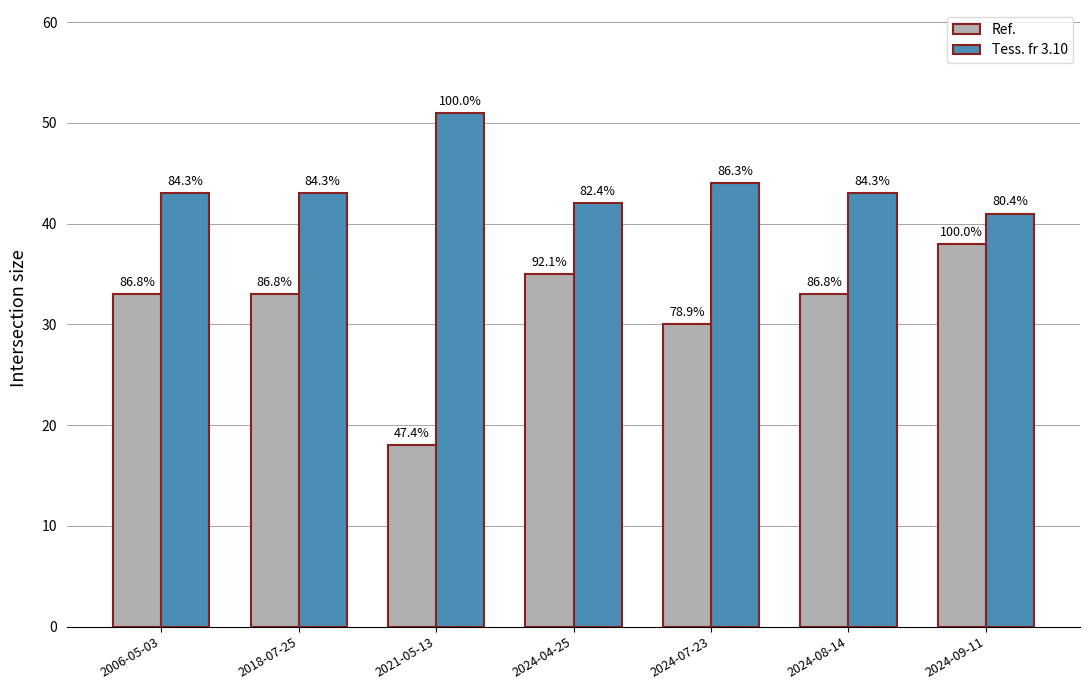

The Tess. fr 3.10 series shows 11 at 2018-07-25. True or false?

False